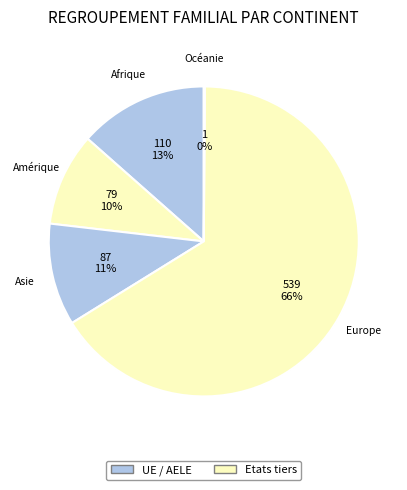

To the nearest percent, what is the difference between the largest and smallest slice percentages?

66%